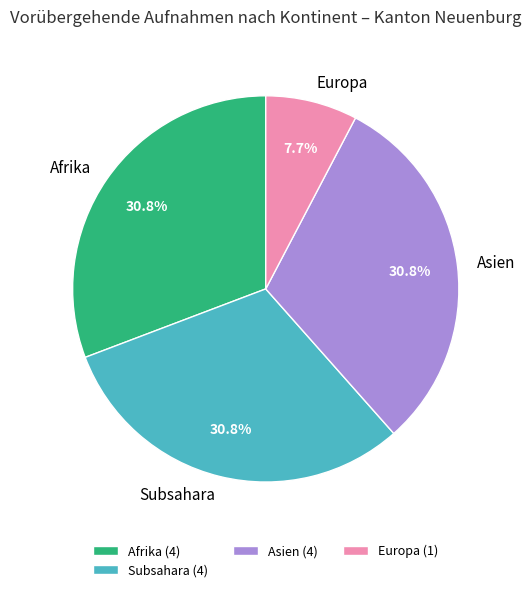

Is Afrika the majority of the pie?

No